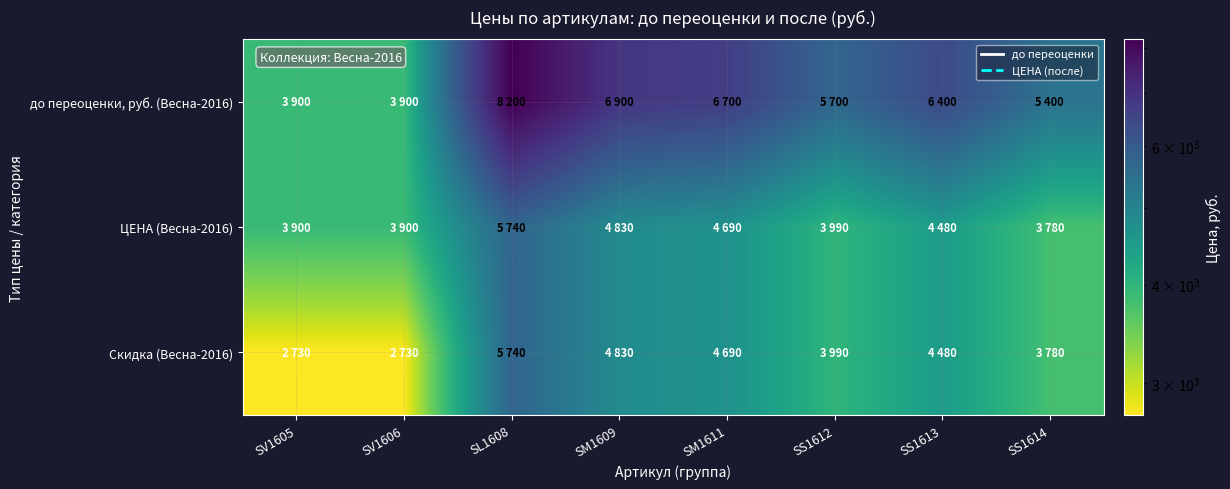

What is the total value across all series at SS1613?

15360